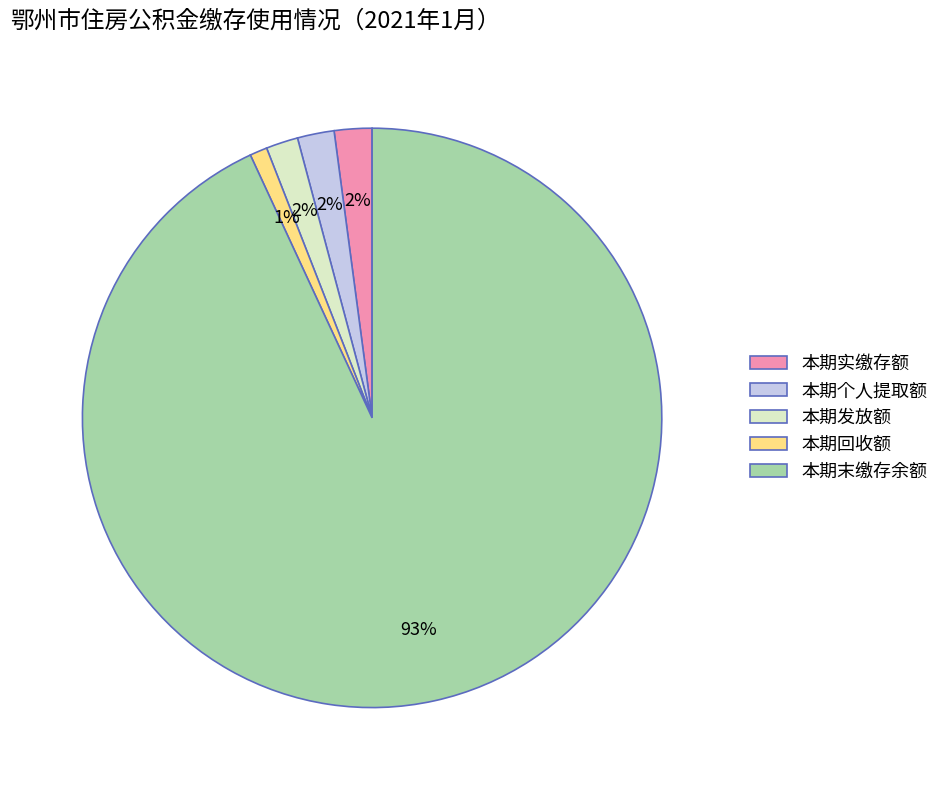

Combined, do 本期个人提取额 and 本期末缴存余额 account for over 50%?

Yes